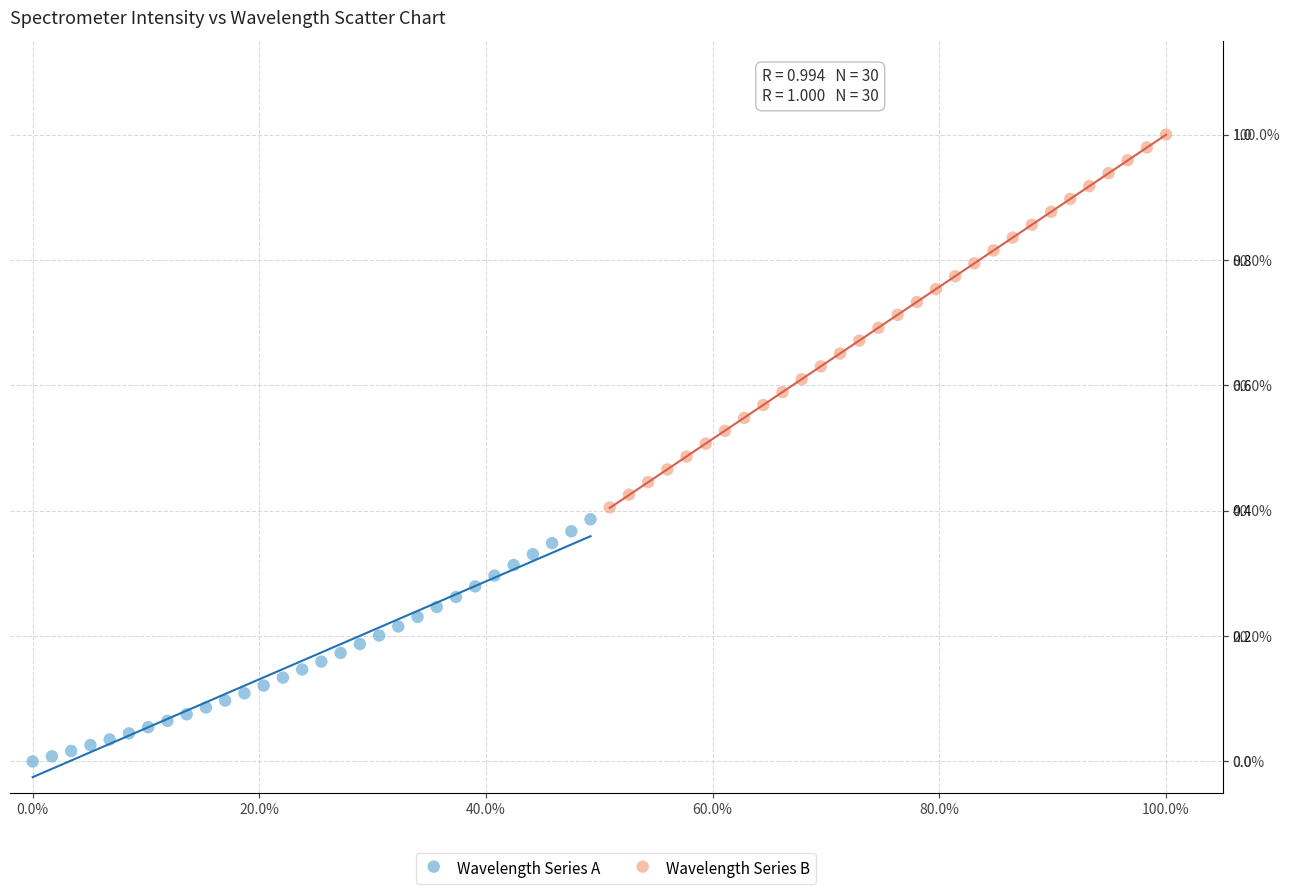

What are all the series names shown in the legend?

Wavelength Series A, Wavelength Series B